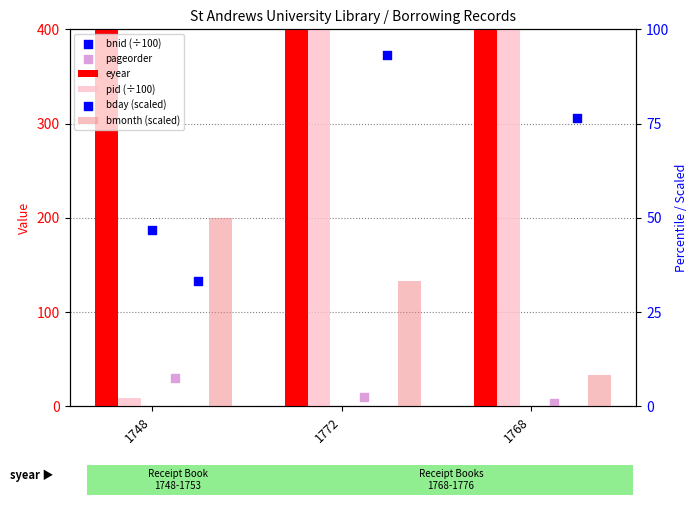

At how many categories does at least one series exceed 1556?

3